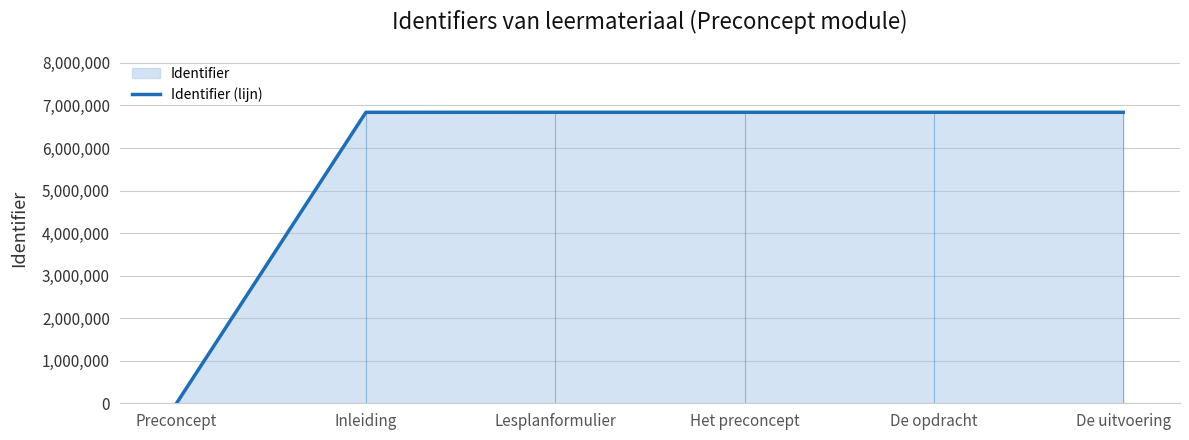

Where is the data nearest to the value 3419235?

Inleiding